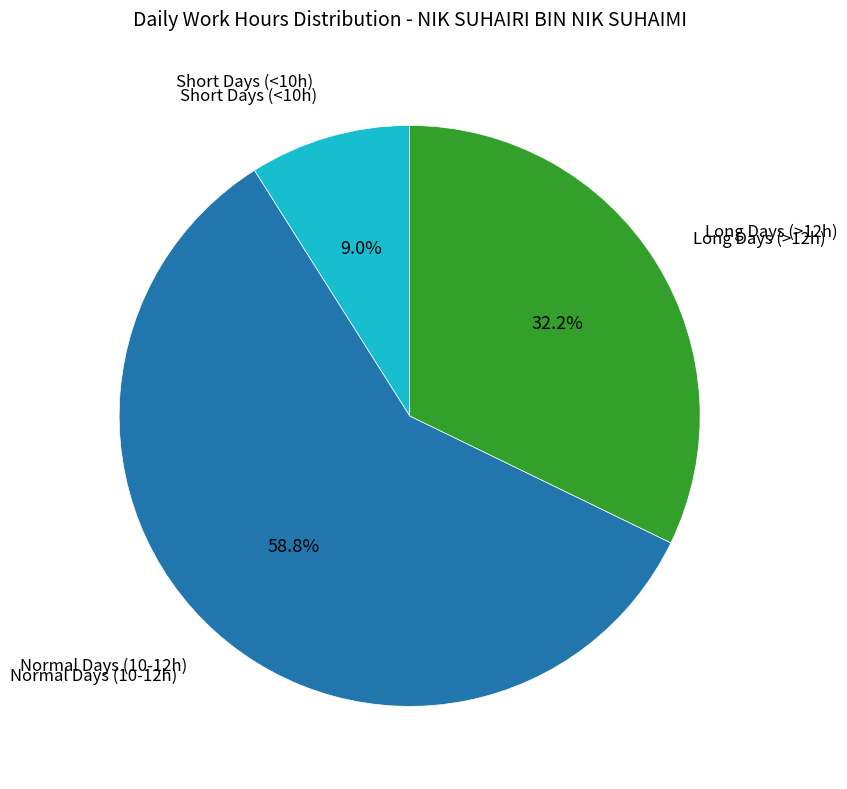

Is there a majority slice in this chart?

Yes